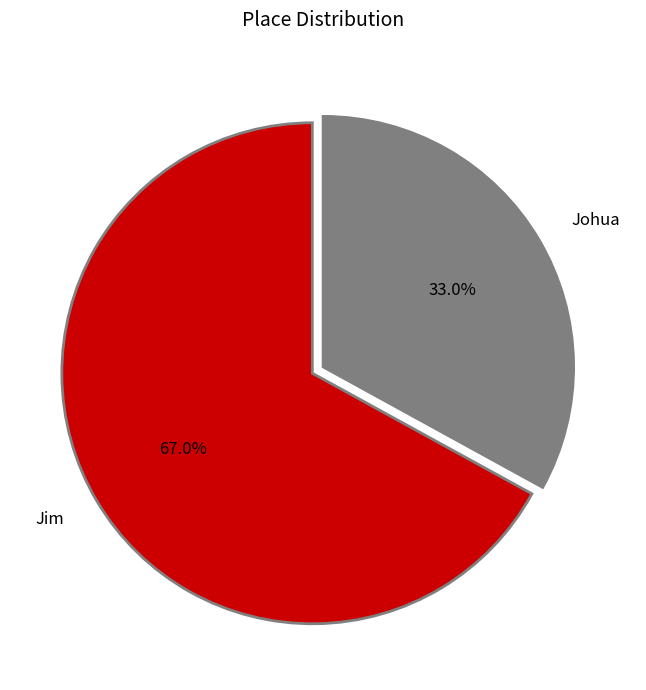

To the nearest percent, what is the difference between the Jim and Johua slice percentages?

34%